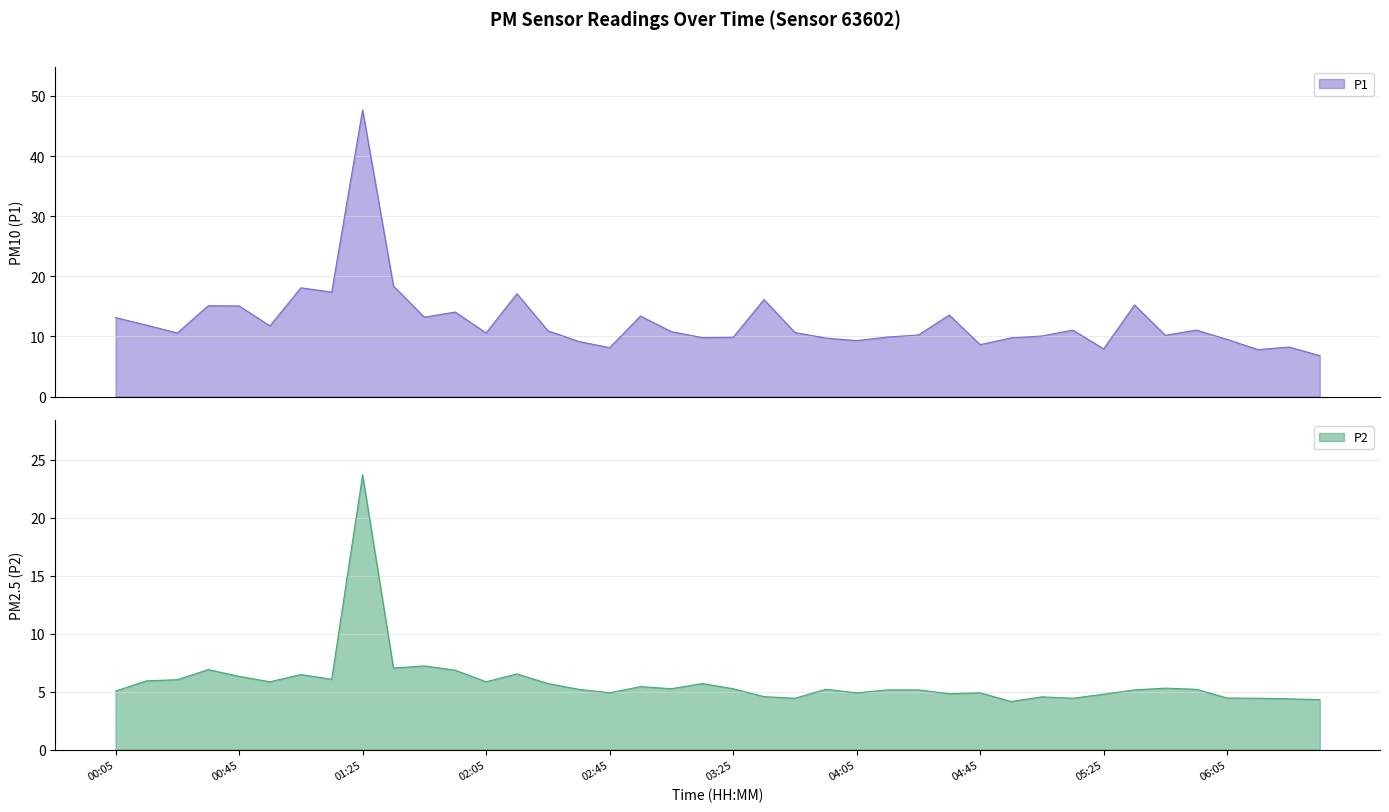

Where does the P2 series first go above 5?

00:05